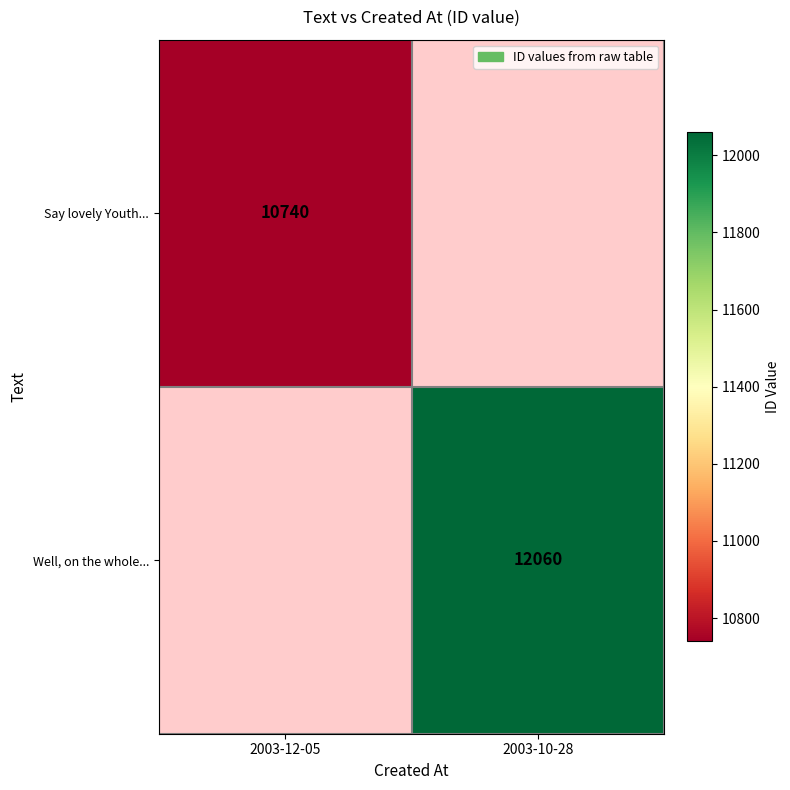

The Well, on the whole... series shows 16851 at 2003-10-28. True or false?

False